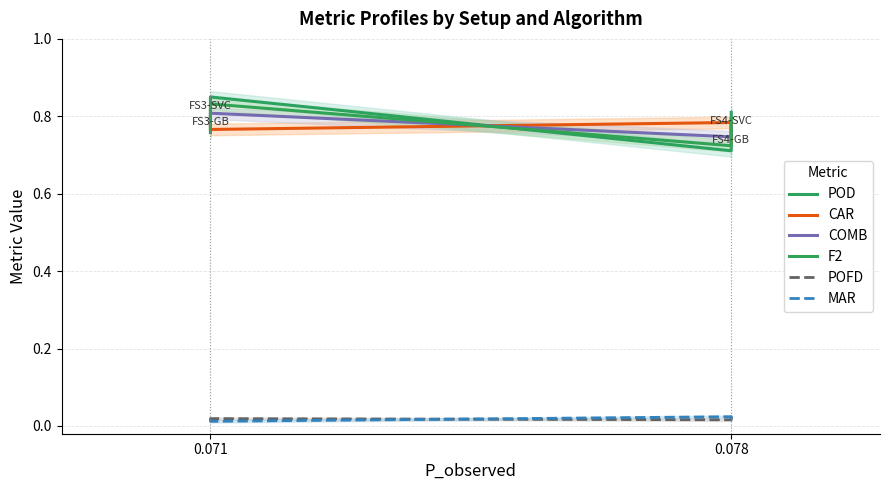

Reading left to right, list all the values displayed in this chart.

POD: 0.8	0.8	0.7	0.8
CAR: 0.8	0.8	0.8	0.7
COMB: 0.8	0.8	0.7	0.8
F2: 0.8	0.8	0.7	0.8
POFD: 0.0	0.0	0.0	0.0
MAR: 0.0	0.0	0.0	0.0